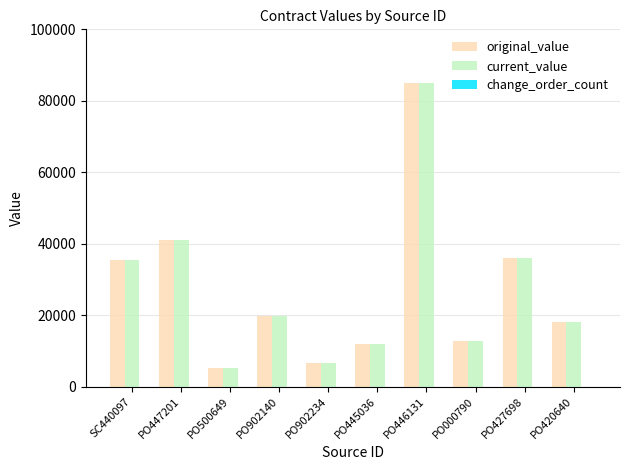

What is the total value across all series at PO902140?

39787.3